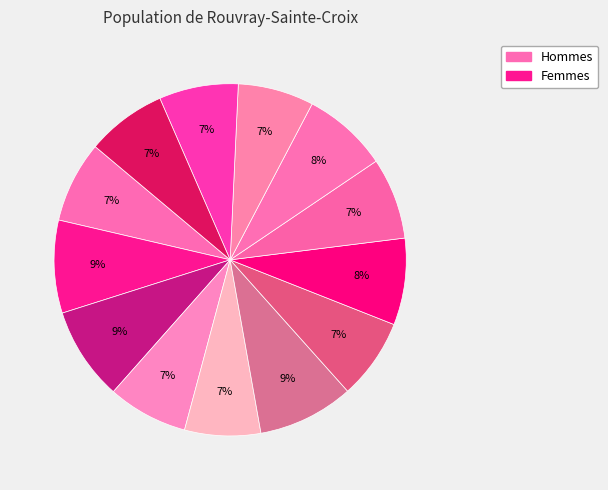

How many segments does this pie chart have?

13